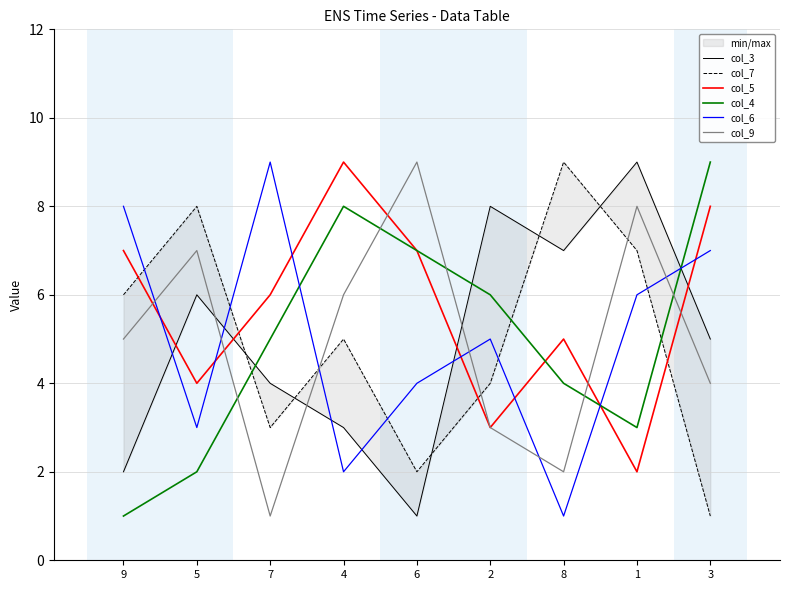

What is the difference between the highest and lowest values at 4?

7